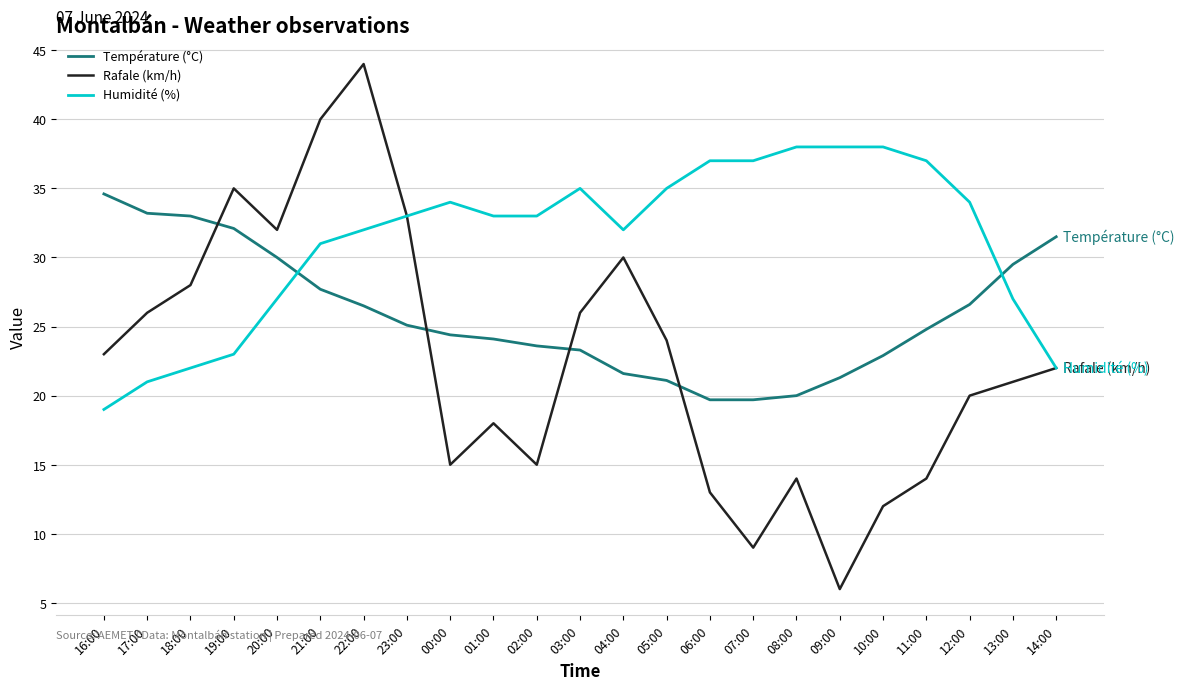

What position from the right is 03:00?

12